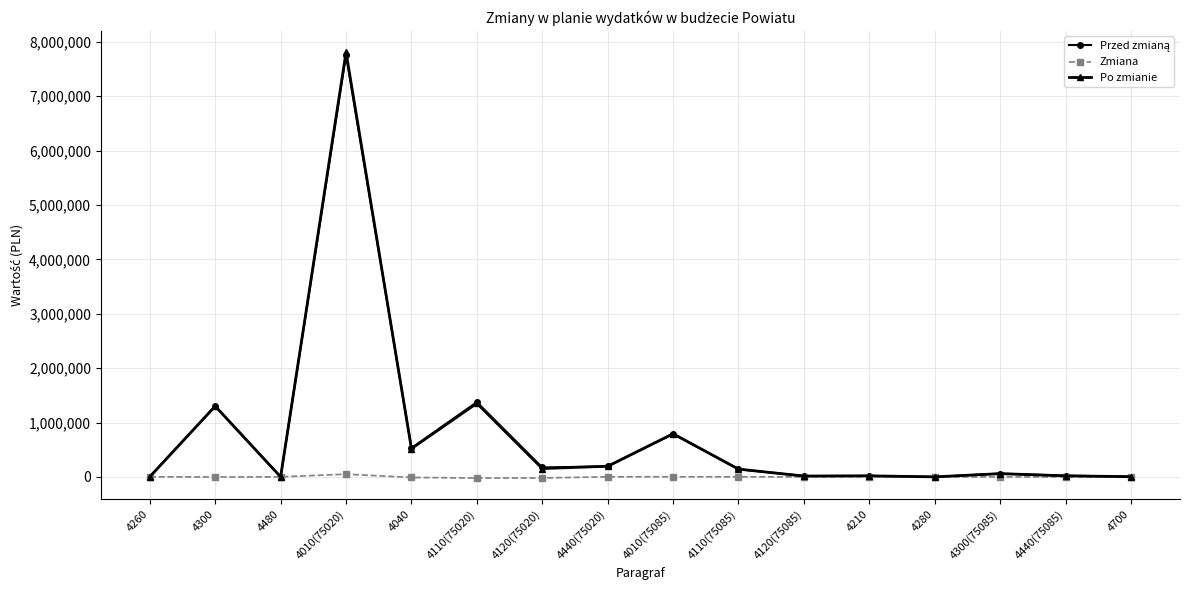

What is the difference between the maximum and minimum values in the Po zmianie series?

7809809.0